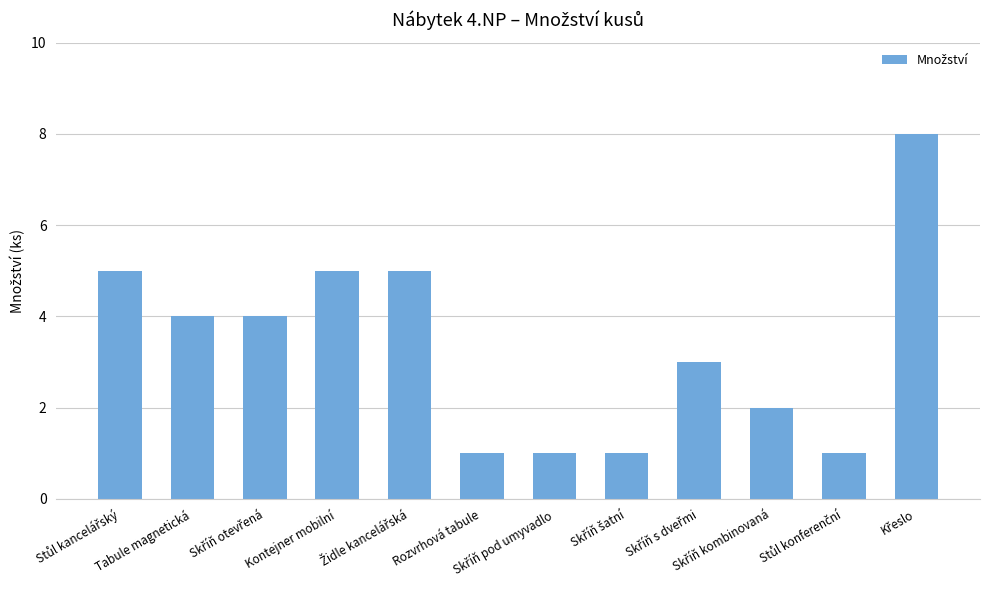

How many values are between 1 and 5?

11